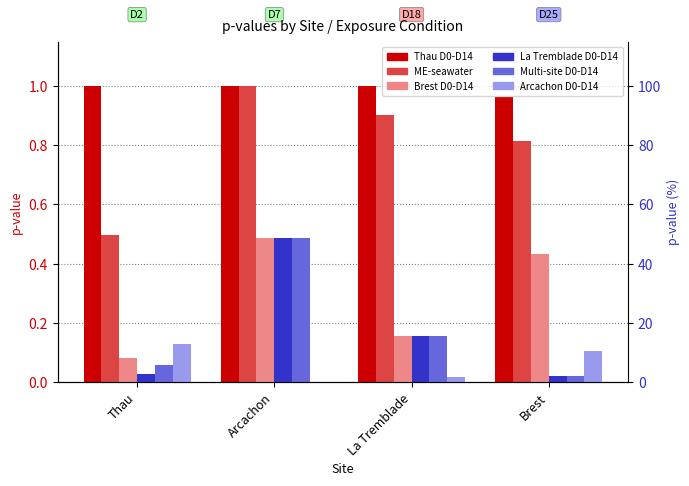

How many bars are there in each group?

6